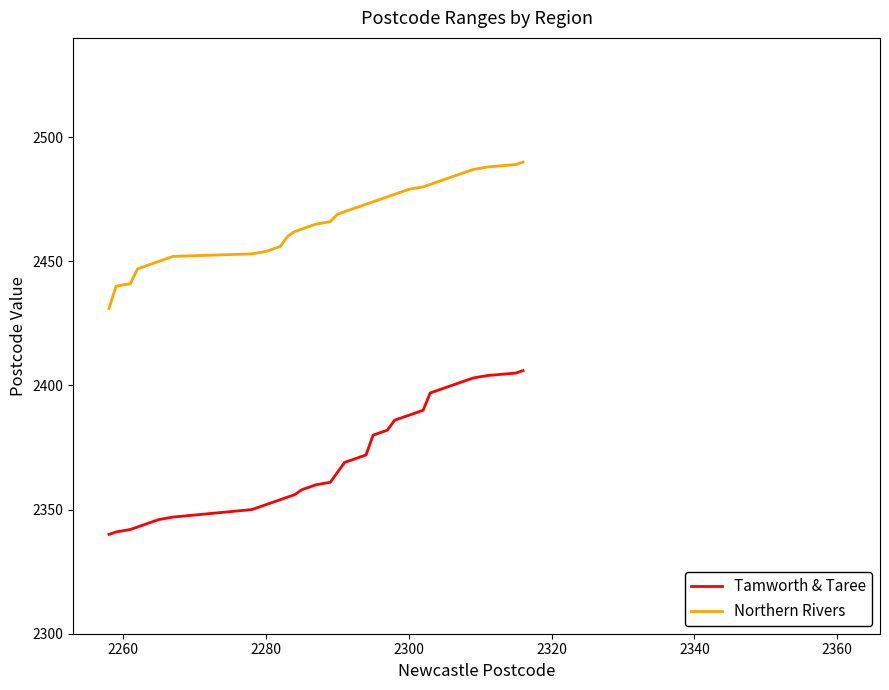

What is the greatest value displayed?

2490